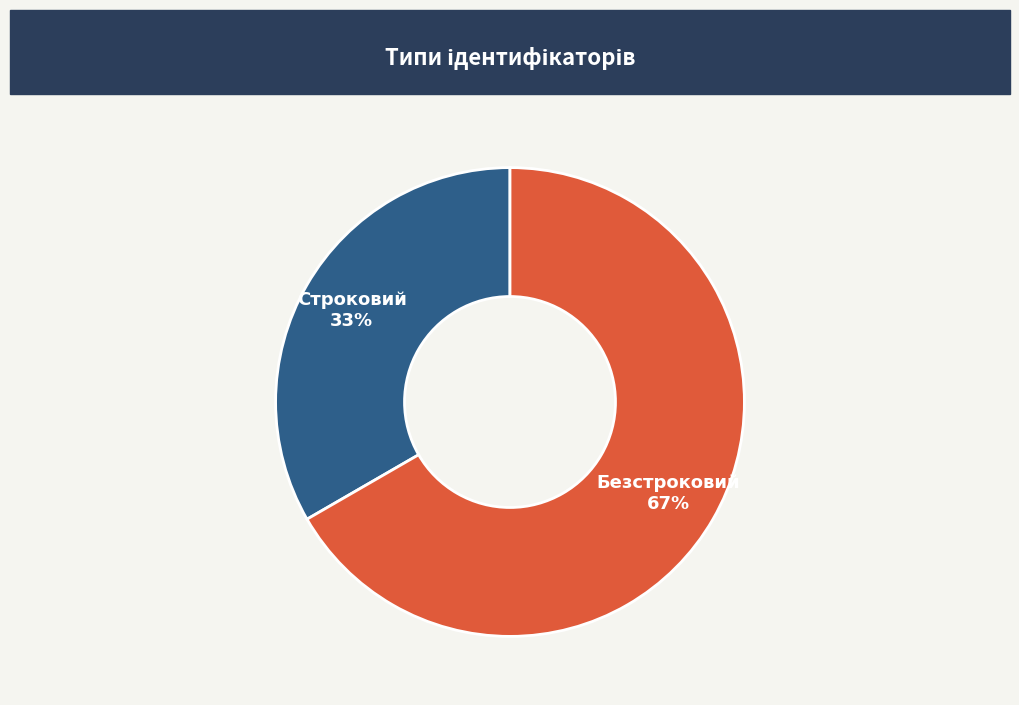

Approximately how many times larger is the value at Строковий compared to Безстроковий?

0.5